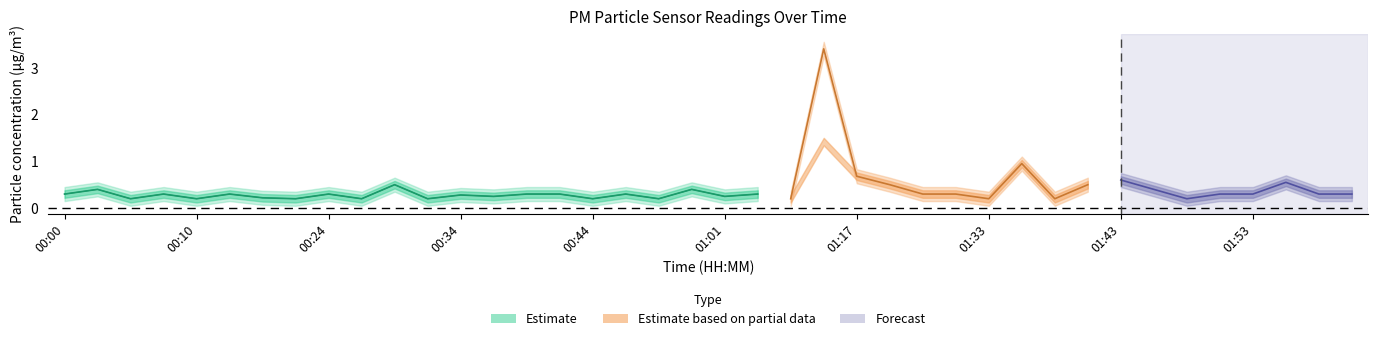

Does the chart display data point markers on the line(s)?

No